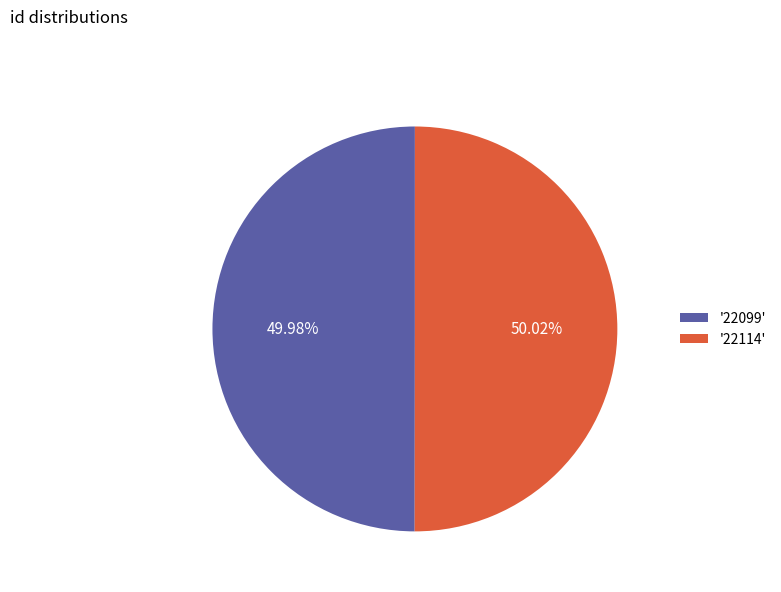

Is the sum of '22099' and '22114' greater than half?

Yes